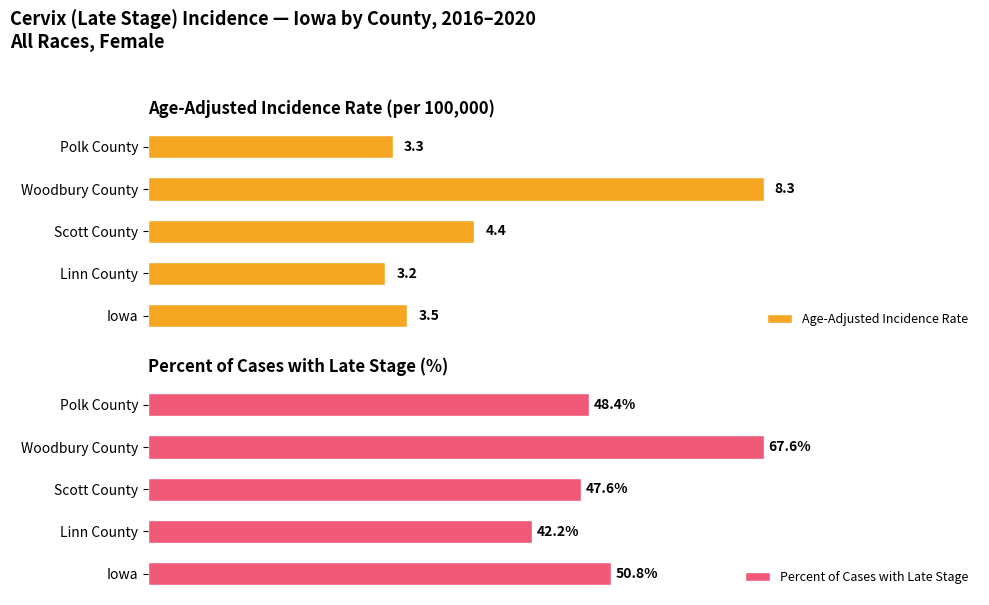

At which label does Age-Adjusted Incidence Rate reach its peak?

Woodbury County